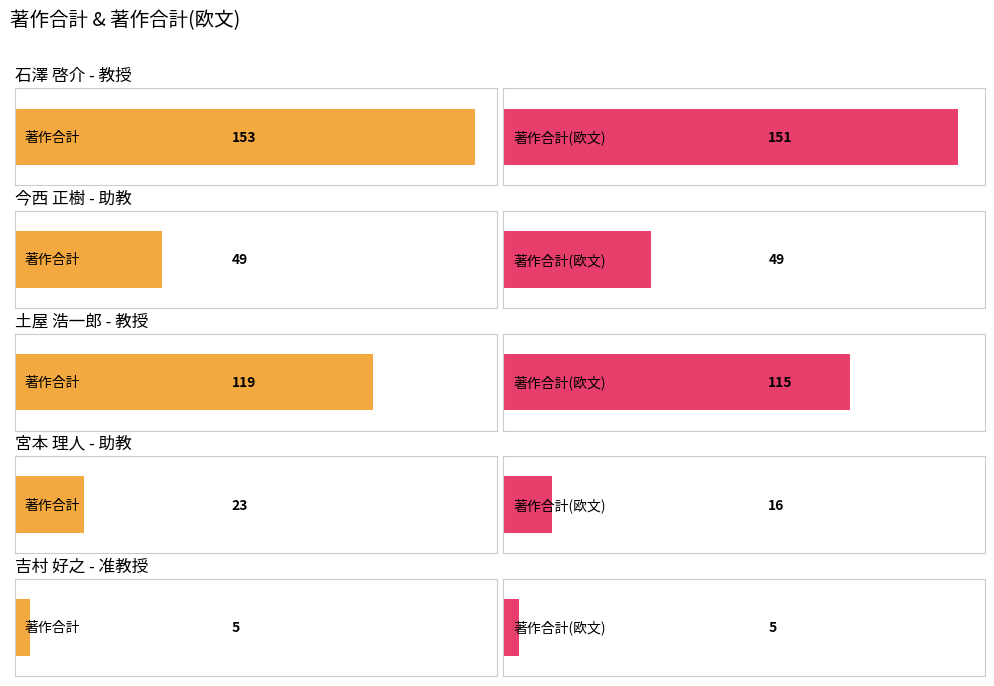

How many series are shown in this chart?

2